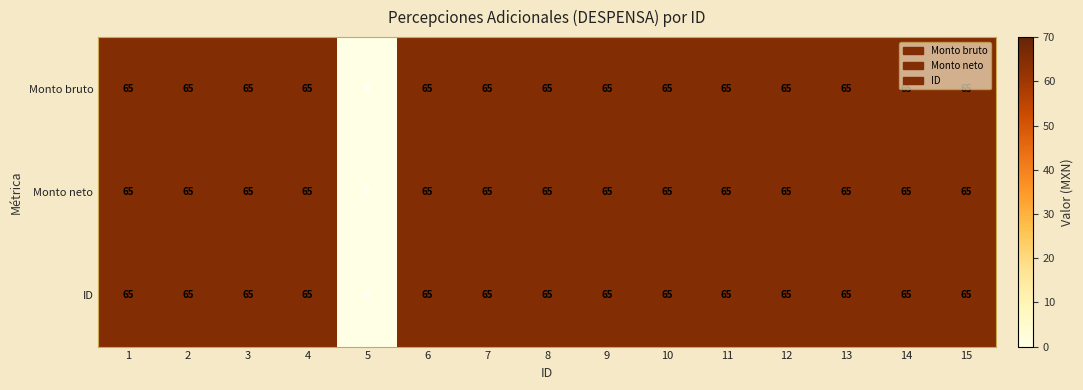

At how many categories does at least one series exceed 39?

14